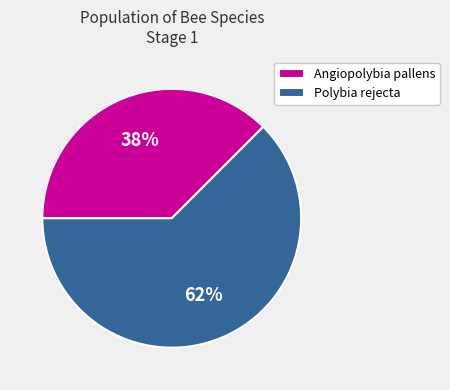

Is the sum of Polybia rejecta and Angiopolybia pallens greater than half?

Yes